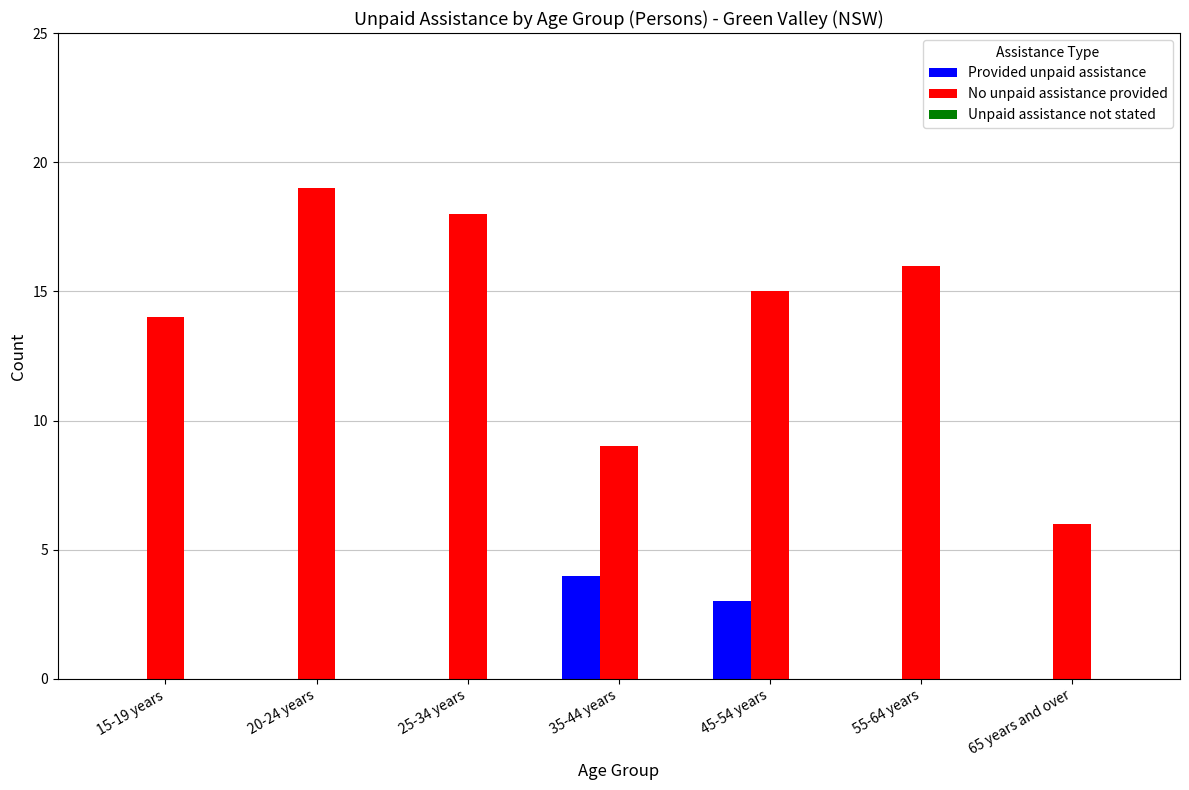

At which category is the sum across all series the highest?

20-24 years